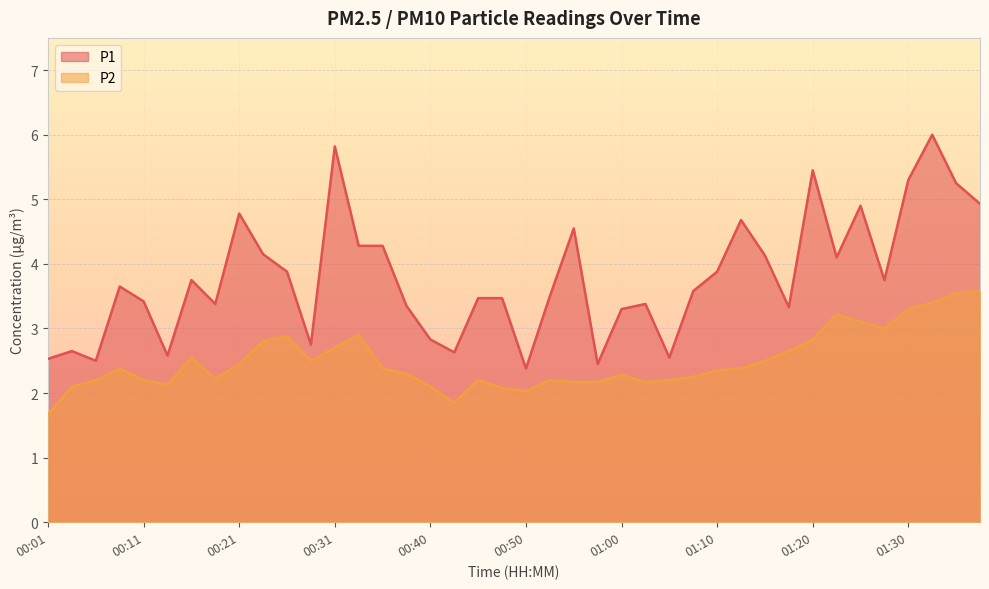

Is it true that P2 equals 3.1 at 01:25?

True